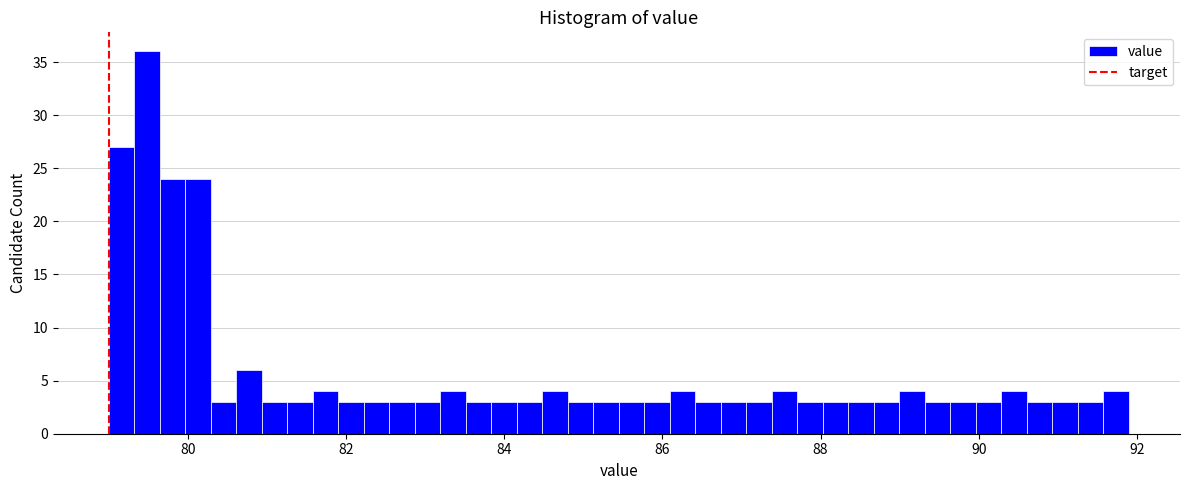

Read against the x-axis, roughly where is the centre of the tallest bar?

79.4